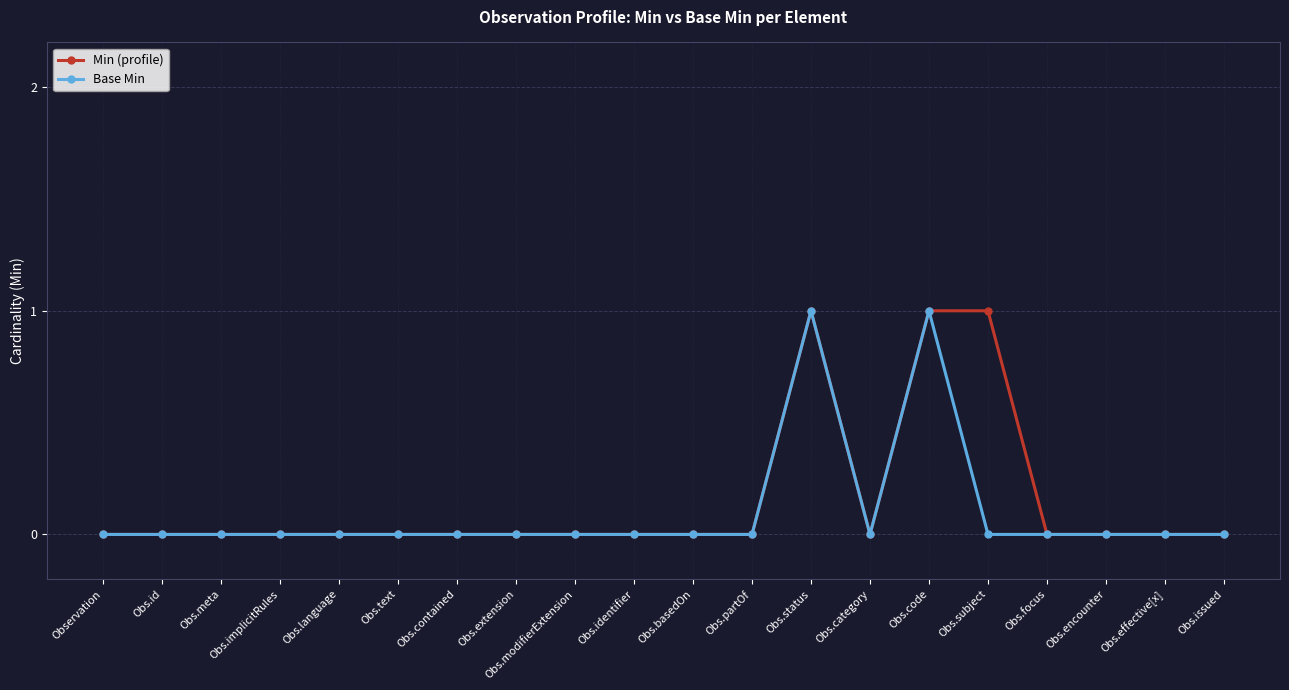

How many Base Min values are between 0 and 1?

20